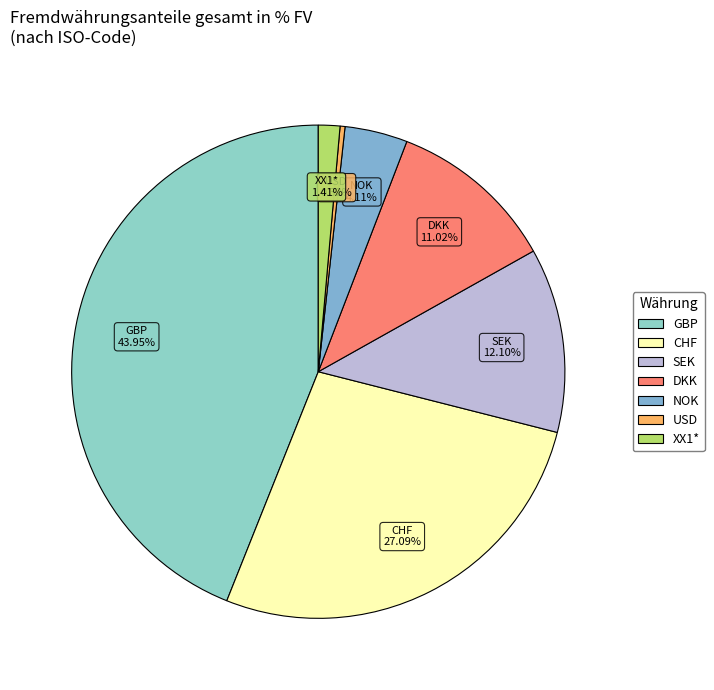

To the nearest percent, what is the difference between the SEK and DKK slice percentages?

1%